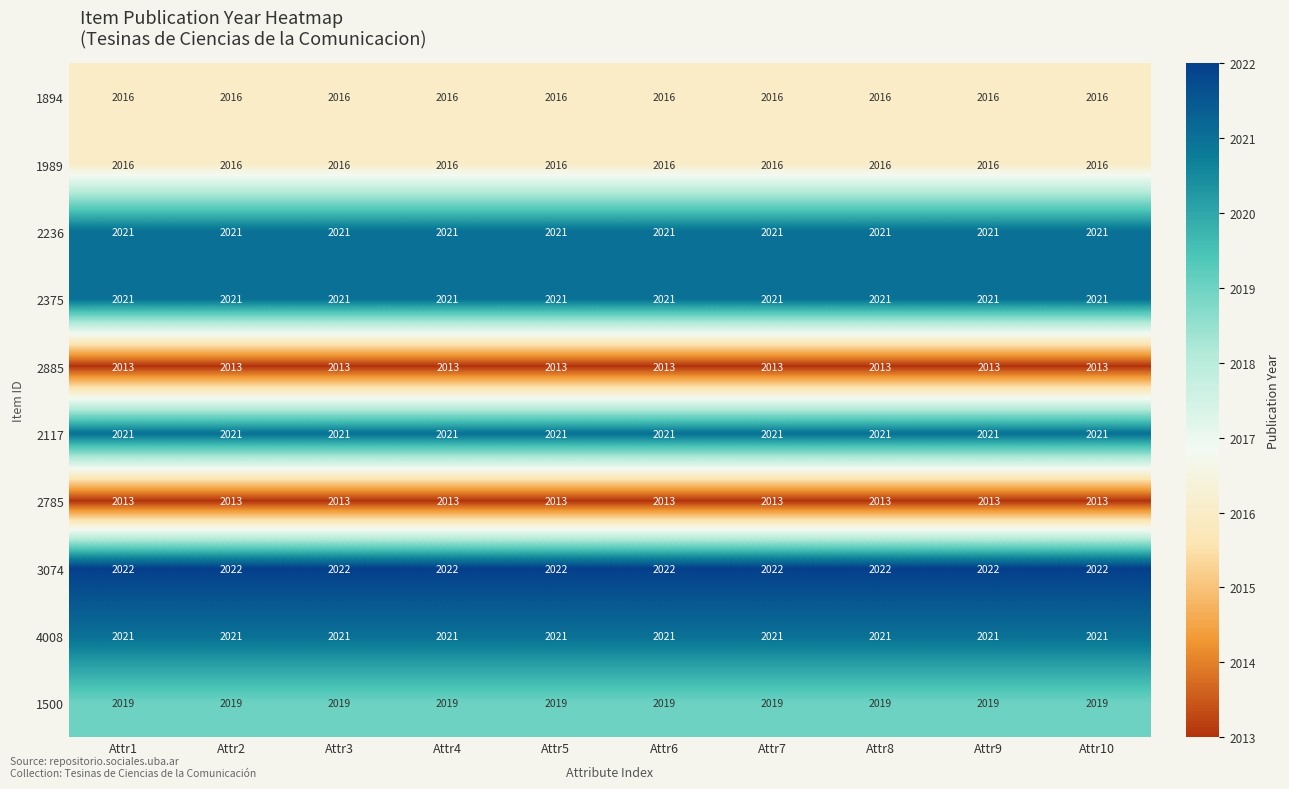

What is the total value across all series at Attr8?

20183